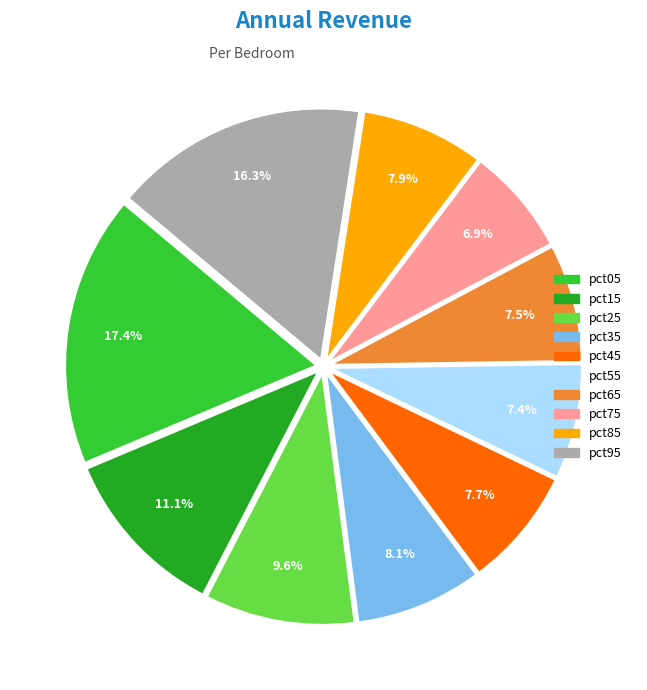

To the nearest percent, what is the difference between the pct55 and pct35 slice percentages?

1%